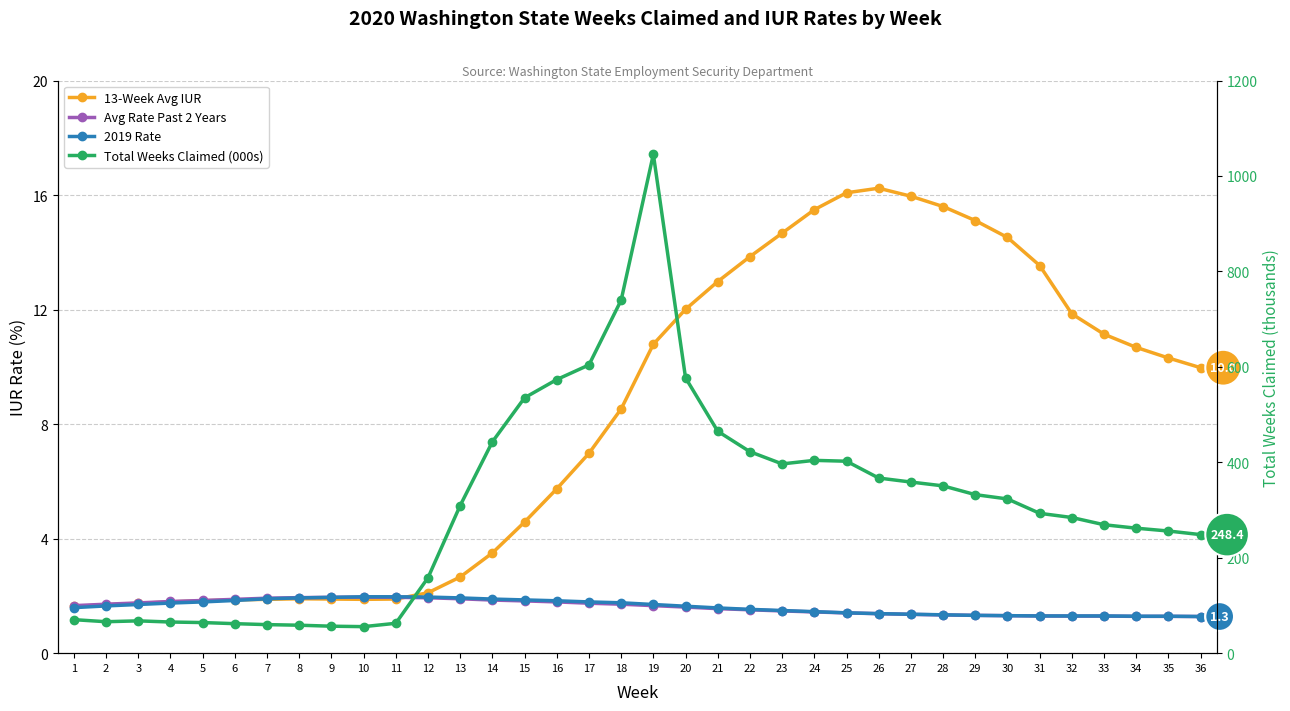

Reading left to right, extract all data points from this chart.

13-Week Avg IUR: 1=1.6	2=1.7	3=1.7	4=1.8	5=1.8	6=1.9	7=1.9	8=1.9	9=1.9	10=1.9	11=1.9	12=2.1	13=2.7	14=3.5	15=4.6	16=5.7	17=7.0	18=8.5	19=10.8	20=12.0	21=13.0	22=13.8	23=14.7	24=15.5	25=16.1	26=16.2	27=16.0	28=15.6	29=15.1	30=14.5	31=13.5	32=11.8	33=11.1	34=10.7	35=10.3	36=10.0
Avg Rate Past 2 Years: 1=1.7	2=1.7	3=1.8	4=1.8	5=1.8	6=1.9	7=1.9	8=1.9	9=1.9	10=2.0	11=1.9	12=1.9	13=1.9	14=1.9	15=1.8	16=1.8	17=1.7	18=1.7	19=1.7	20=1.6	21=1.6	22=1.5	23=1.5	24=1.4	25=1.4	26=1.4	27=1.4	28=1.3	29=1.3	30=1.3	31=1.3	32=1.3	33=1.3	34=1.3	35=1.3	36=1.3
2019 Rate: 1=1.6	2=1.6	3=1.7	4=1.8	5=1.8	6=1.8	7=1.9	8=1.9	9=1.9	10=2.0	11=2.0	12=2.0	13=1.9	14=1.9	15=1.9	16=1.8	17=1.8	18=1.8	19=1.7	20=1.6	21=1.6	22=1.5	23=1.5	24=1.4	25=1.4	26=1.4	27=1.4	28=1.3	29=1.3	30=1.3	31=1.3	32=1.3	33=1.3	34=1.3	35=1.3	36=1.3
Total Weeks Claimed (000s): 1=70.2	2=65.9	3=67.7	4=65.3	5=64.1	6=61.8	7=59.8	8=58.6	9=56.5	10=55.6	11=62.6	12=158.0	13=309.4	14=442.9	15=535.2	16=573.4	17=604.0	18=739.8	19=1045.5	20=577.1	21=465.0	22=422.2	23=396.6	24=404.1	25=402.2	26=367.0	27=358.6	28=350.6	29=332.2	30=323.2	31=293.1	32=284.3	33=269.1	34=261.9	35=256.0	36=248.4